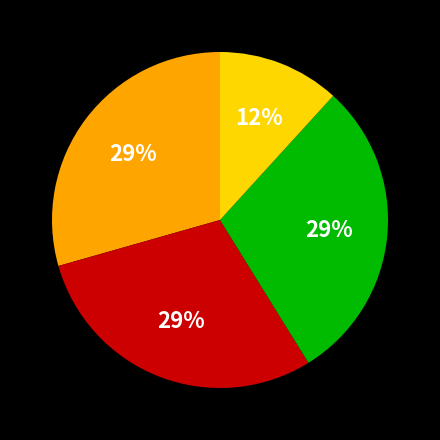

To the nearest percent, what is the average slice percentage?

25%